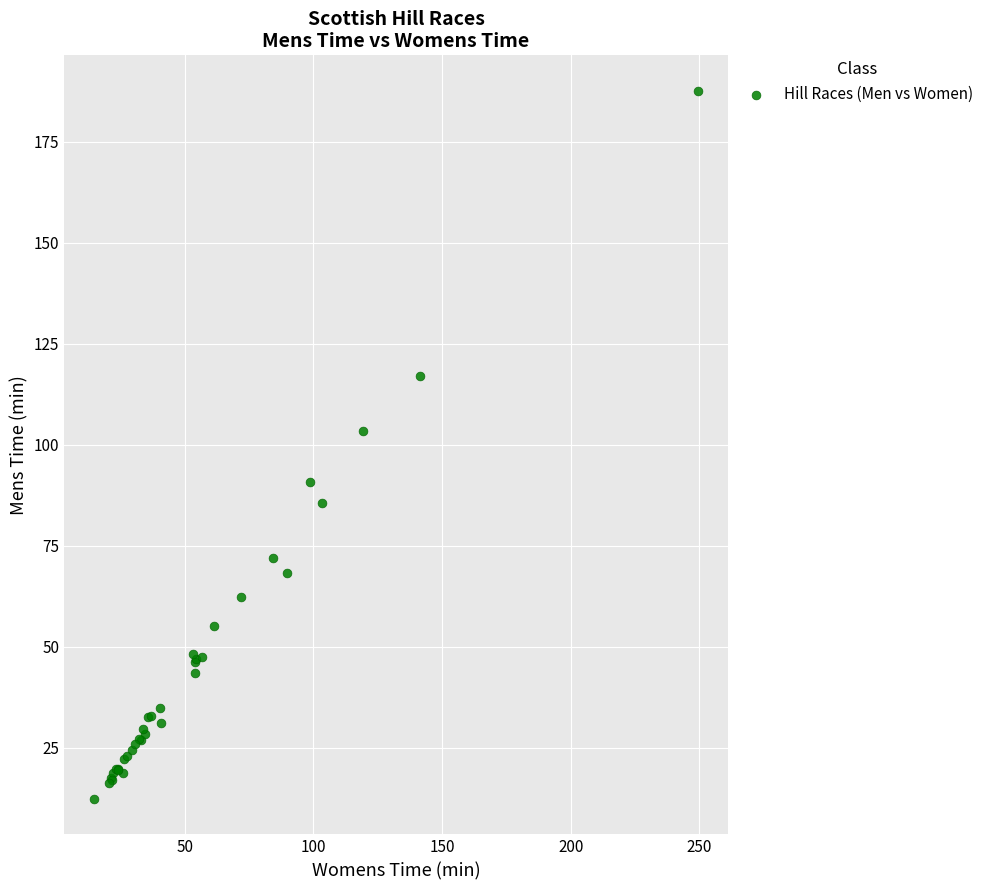

What Y value in the scatter plot is closest to 99?

103.3